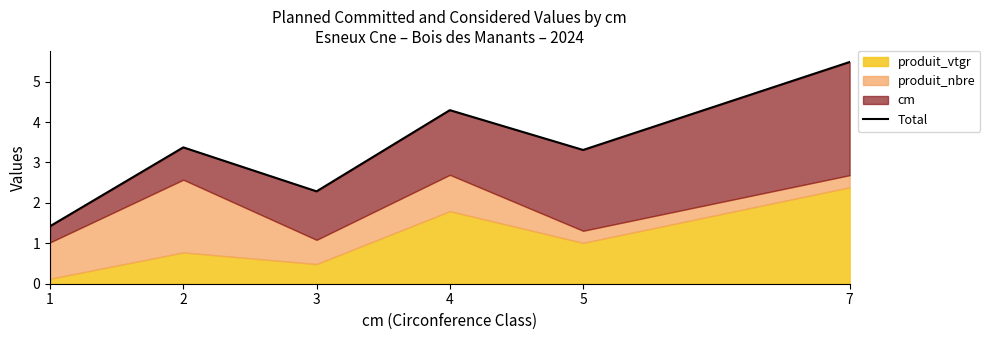

How many data points are less than 3?

2